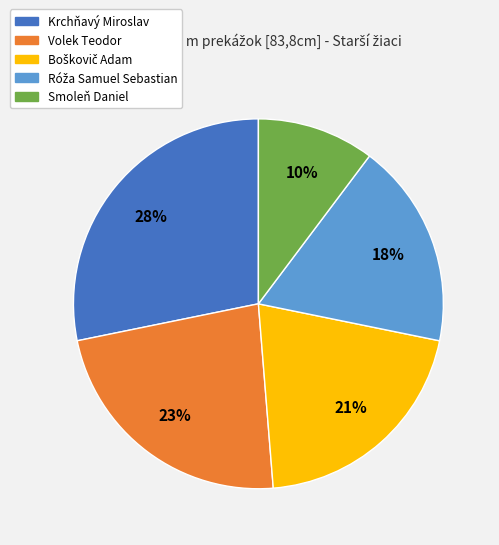

Count the number of slices in the pie.

5